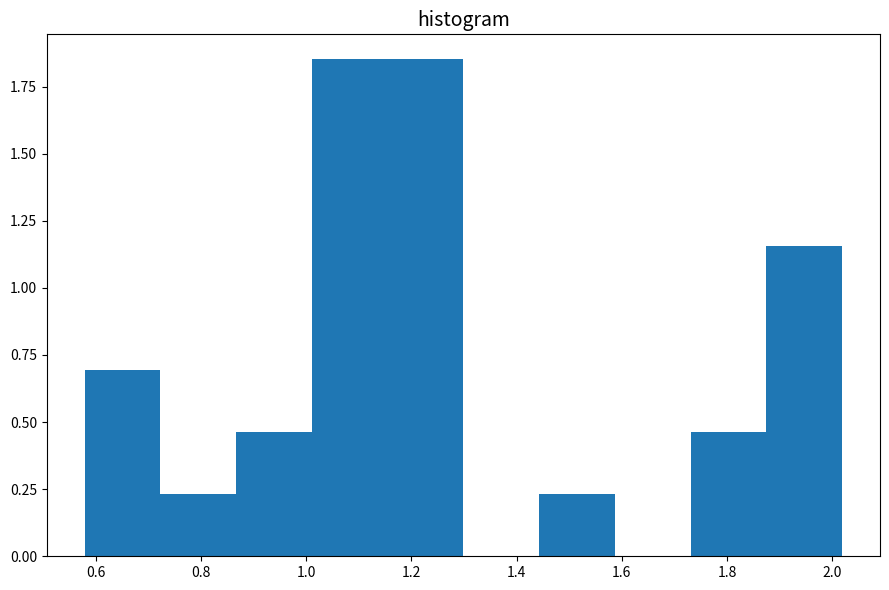

Reading left to right, list every bar in this chart as the range it spans on the x-axis followed by its height. Neither the bar edges nor the heights are printed on the chart, so give them approximately, as read against the axes.

0.58 to 0.72: 0.70
0.72 to 0.86: 0.25
0.86 to 1.02: 0.45
1.02 to 1.16: 1.85
1.16 to 1.30: 1.85
1.30 to 1.44: 0
1.44 to 1.58: 0.25
1.58 to 1.74: 0
1.74 to 1.88: 0.45
1.88 to 2.02: 1.15